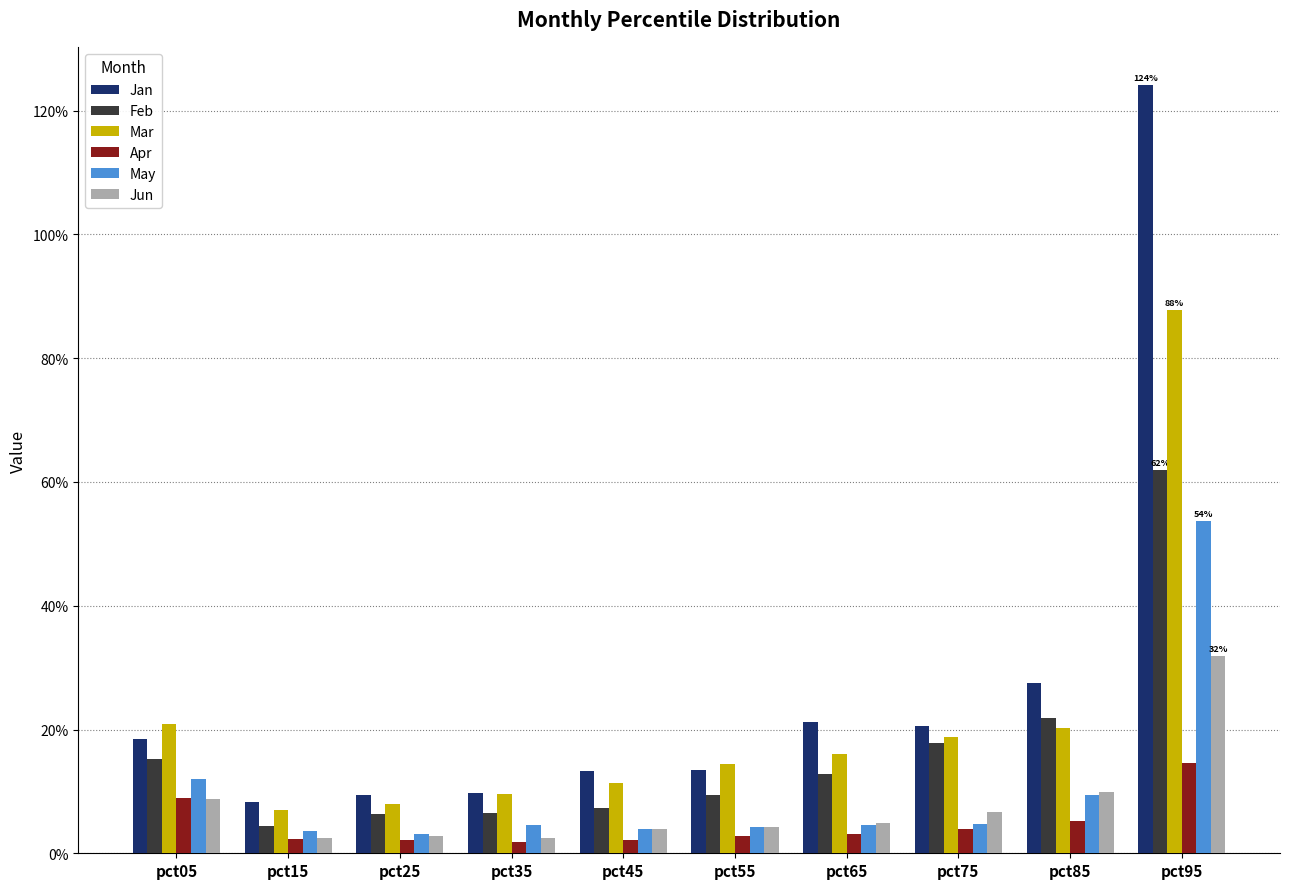

The value of Apr at pct85 is 0.0. True or false?

False